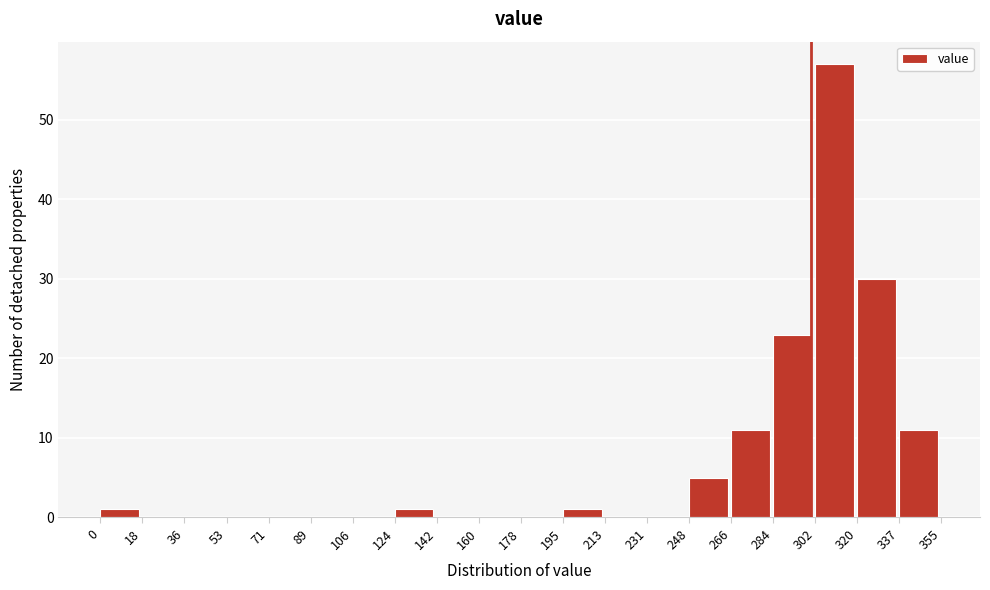

Reading left to right, list every bar in this chart as the range it spans on the x-axis followed by its height. The values are not printed on the chart, so give them approximately, as read against the axis.

0 to 18: 1
18 to 36: 0
36 to 53: 0
53 to 71: 0
71 to 89: 0
89 to 106: 0
106 to 124: 0
124 to 142: 1
142 to 160: 0
160 to 178: 0
178 to 195: 0
195 to 213: 1
213 to 231: 0
231 to 248: 0
248 to 266: 5
266 to 284: 11
284 to 302: 23
302 to 320: 57
320 to 337: 30
337 to 355: 11